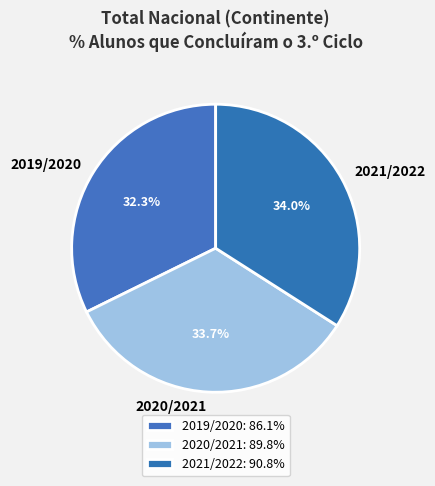

Is there a majority slice in this chart?

No